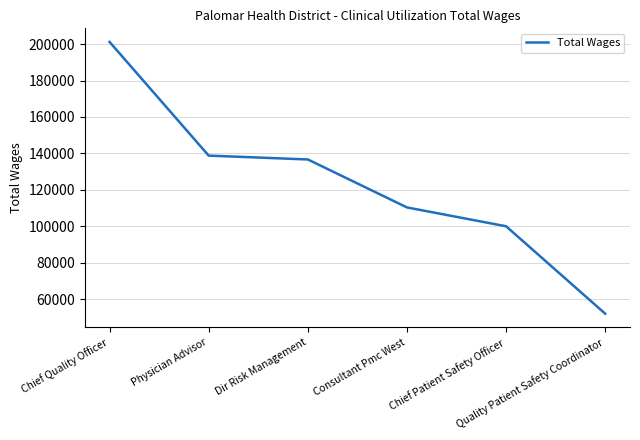

Which has a higher value, Chief Quality Officer or Consultant Pmc West?

Chief Quality Officer